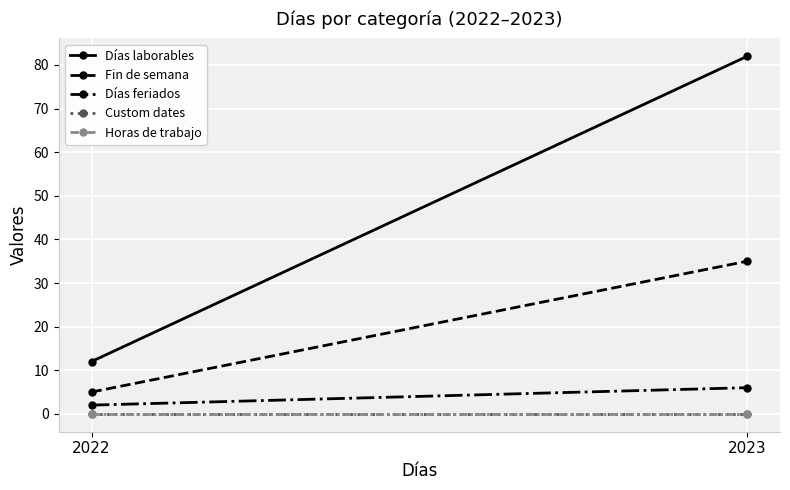

What are all the series names shown in the legend?

Días laborables, Fin de semana, Días feriados, Custom dates, Horas de trabajo